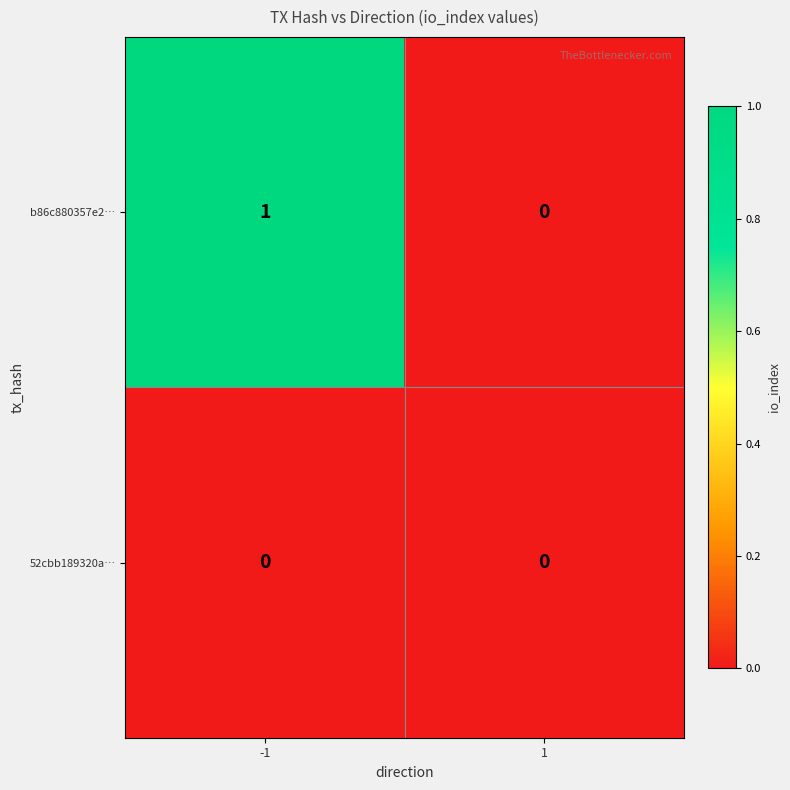

Is it true that b86c880357e2… equals 0 at 1?

True